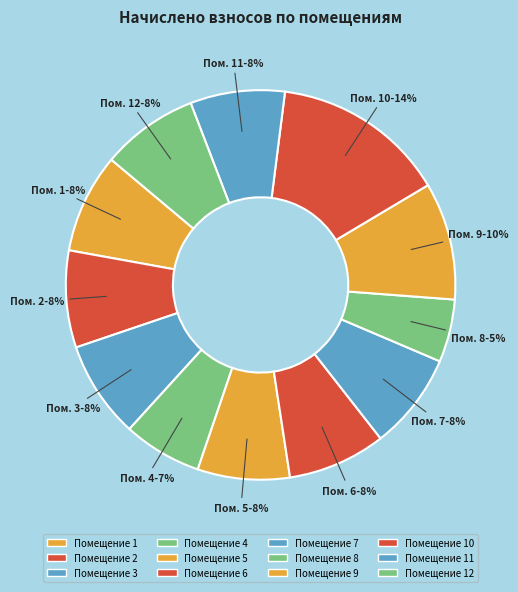

Which slice is the smallest?

Помещение 8